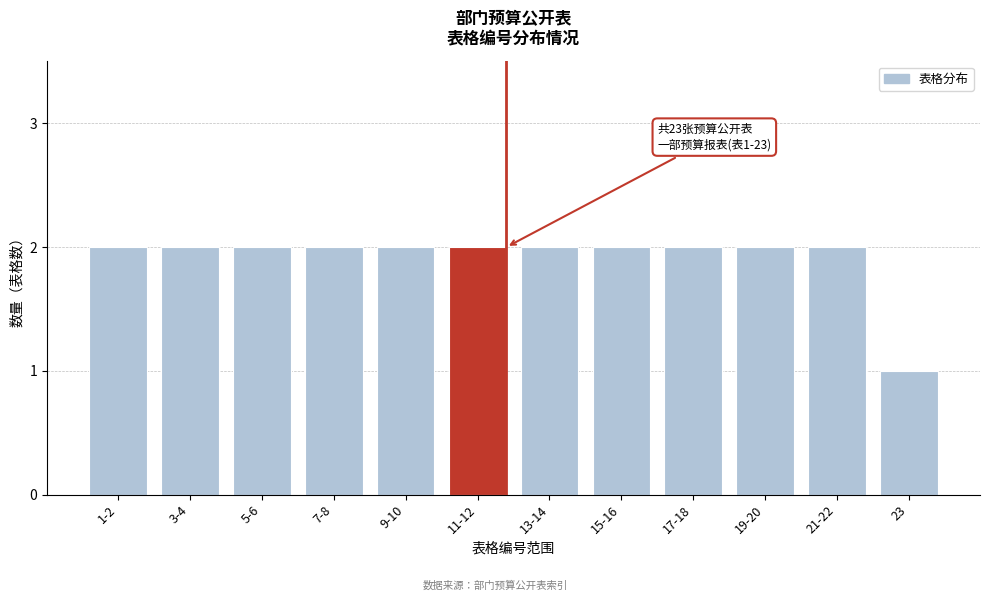

Reading left to right, list all the values displayed in this chart.

1-2=2	3-4=2	5-6=2	7-8=2	9-10=2	11-12=2	13-14=2	15-16=2	17-18=2	19-20=2	21-22=2	23=1